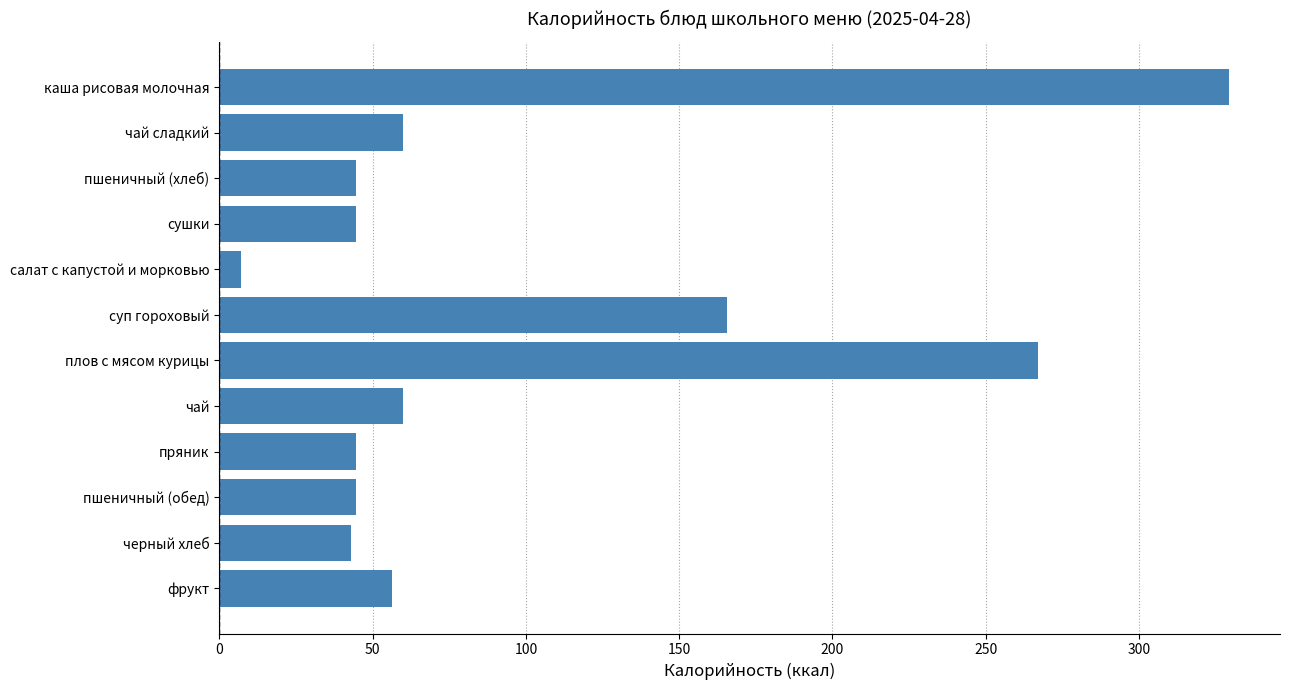

What is the sum of the values at пшеничный (обед) and пряник?

89.1